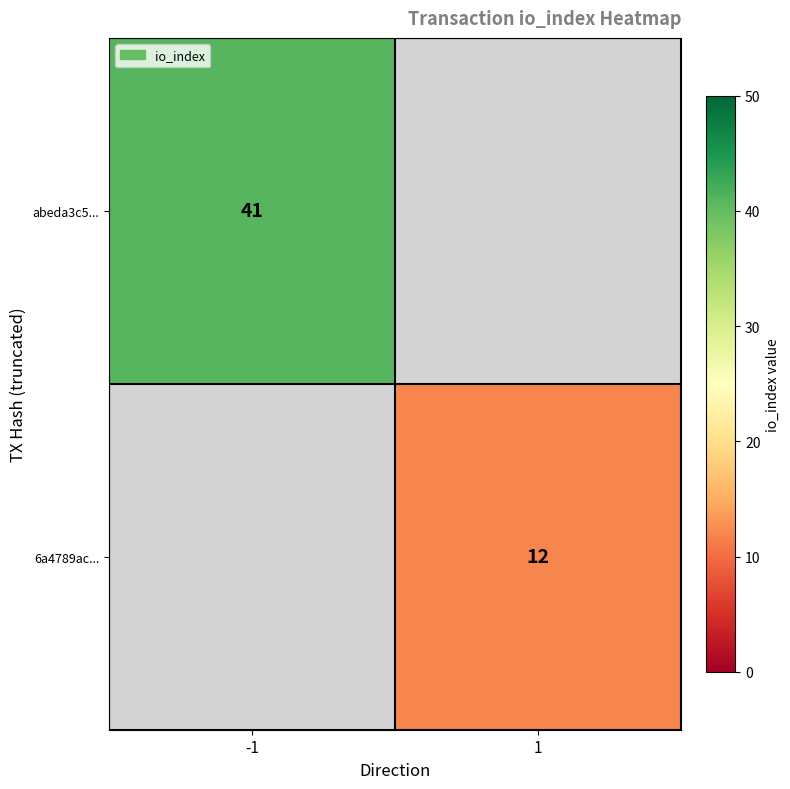

Is the value of abeda3c5... at -1 greater than the value of 6a4789ac... at 1?

Yes